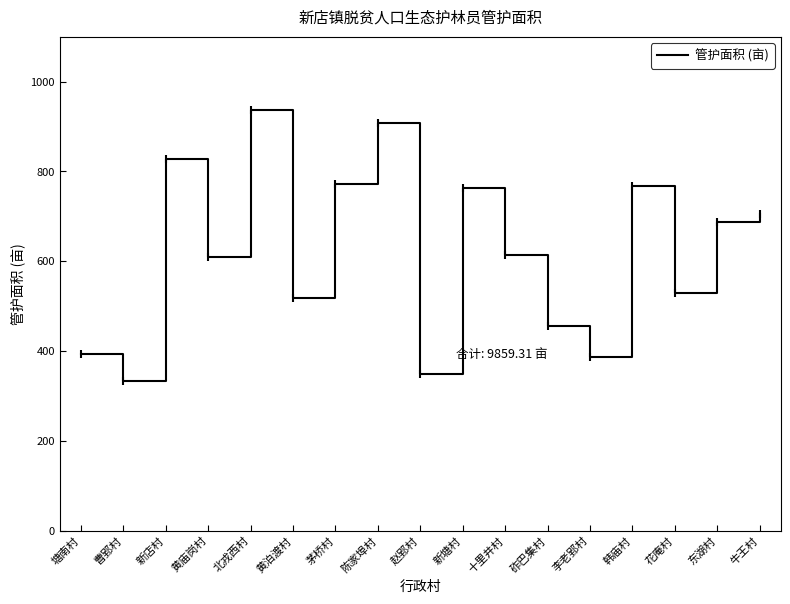

Where is the first local minimum?

曹郢村